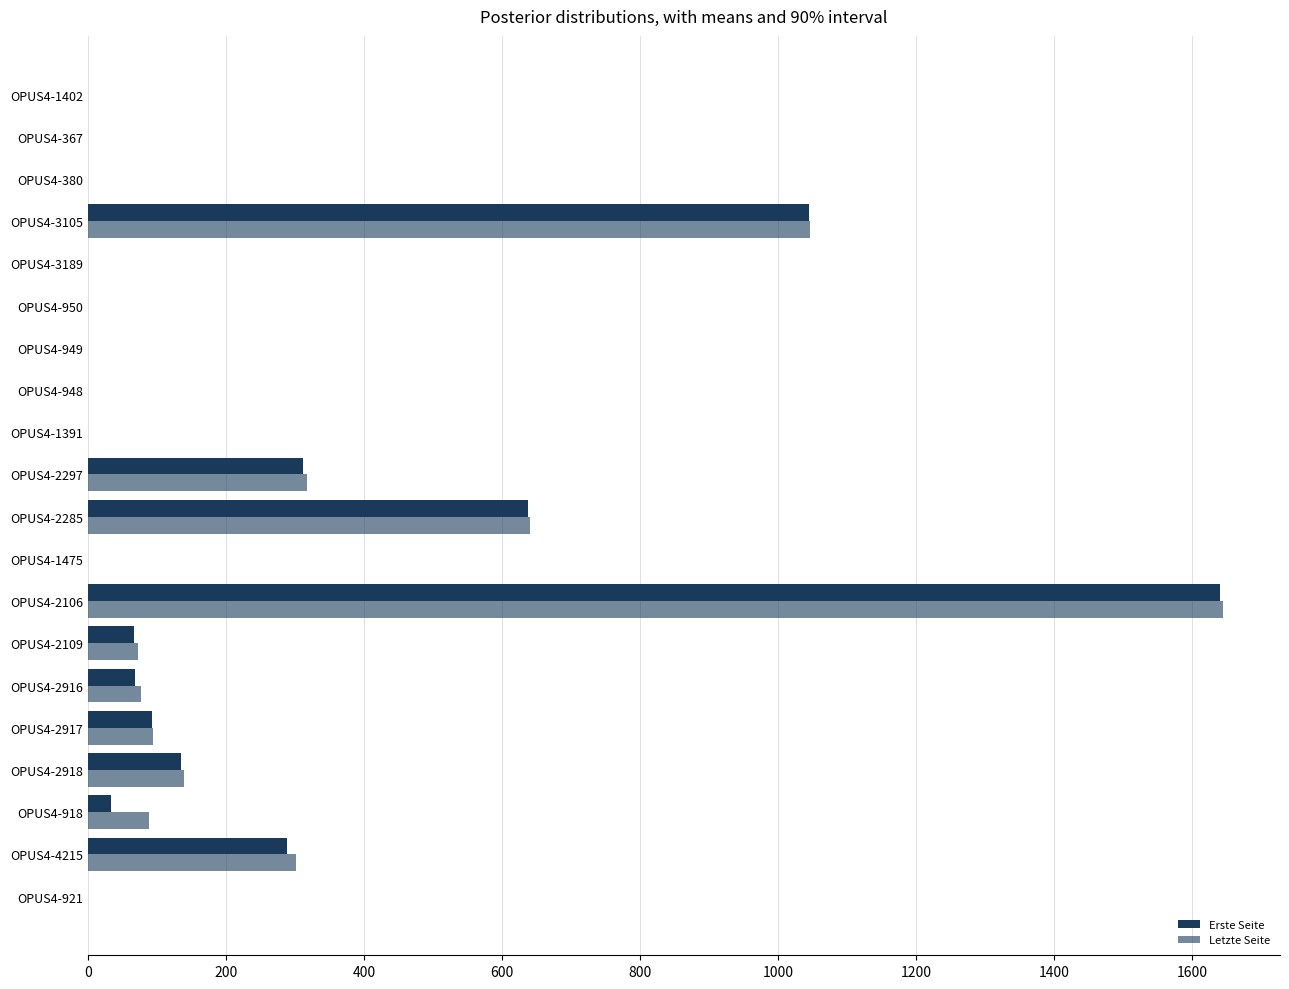

What is the difference between the maximum and minimum values in the Letzte Seite series?

1645